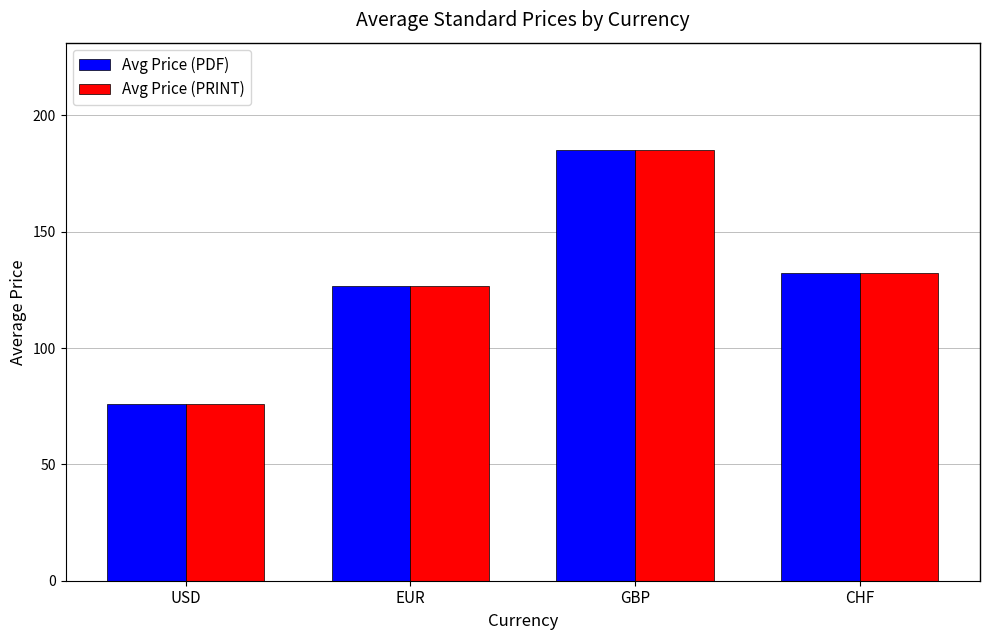

Is the value of Avg Price (PRINT) at EUR greater than the value of Avg Price (PDF) at USD?

Yes